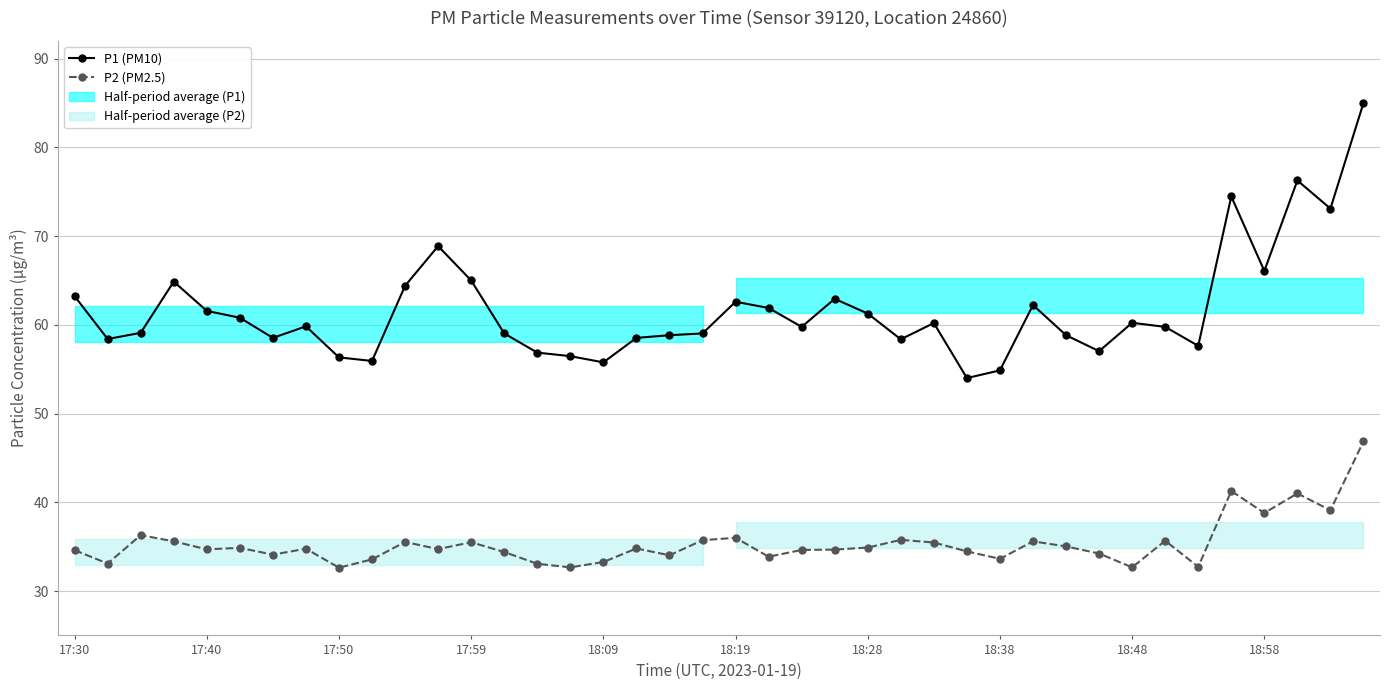

True or false: P1 (PM10) and P2 (PM2.5) intersect in this chart.

False